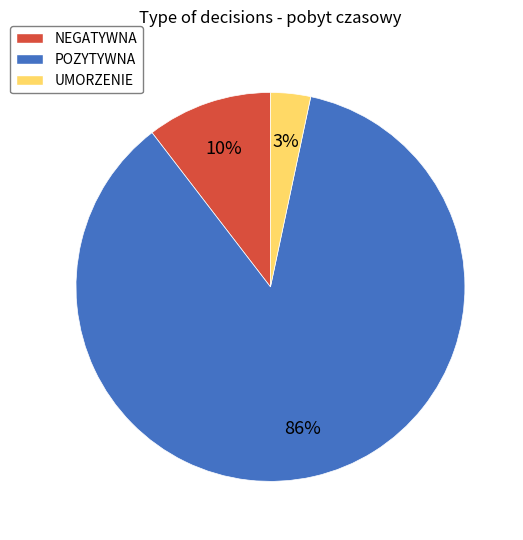

Do UMORZENIE and POZYTYWNA together represent more than half of the pie?

Yes